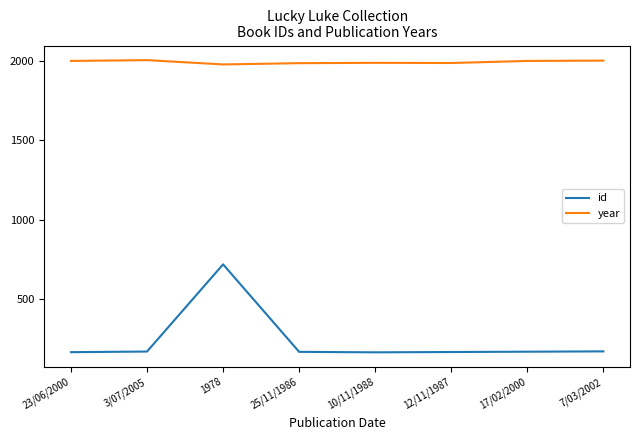

The year series shows 443 at 25/11/1986. True or false?

False